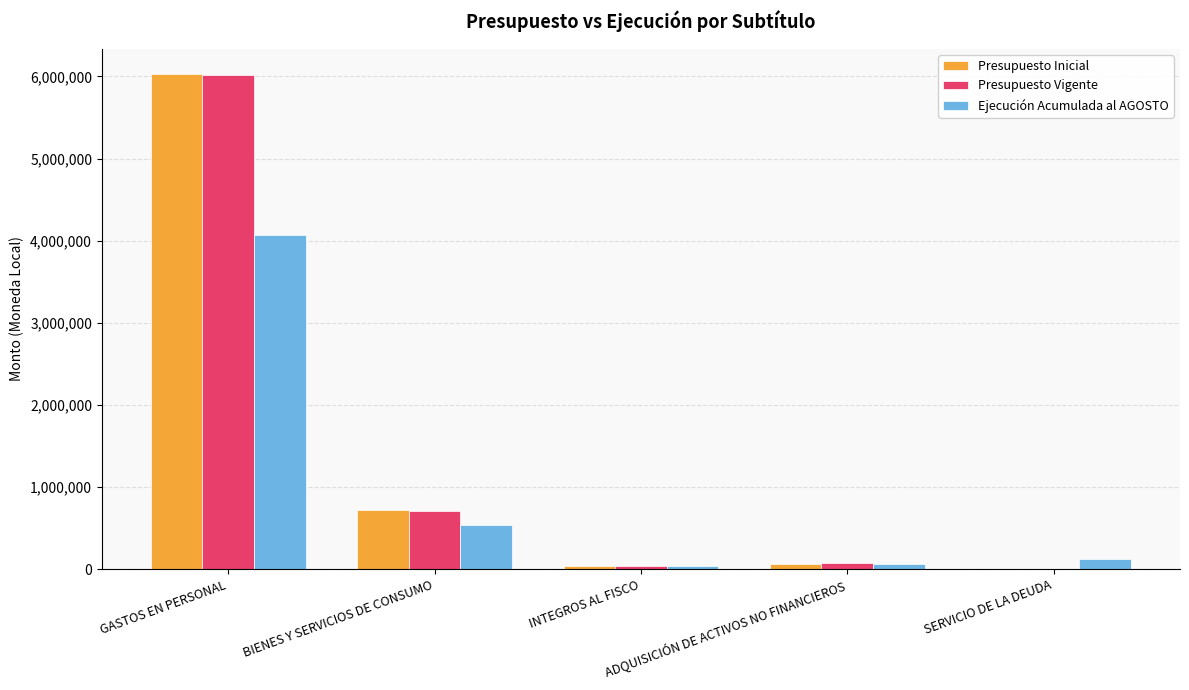

Which label corresponds to the largest value in the chart?

GASTOS EN PERSONAL